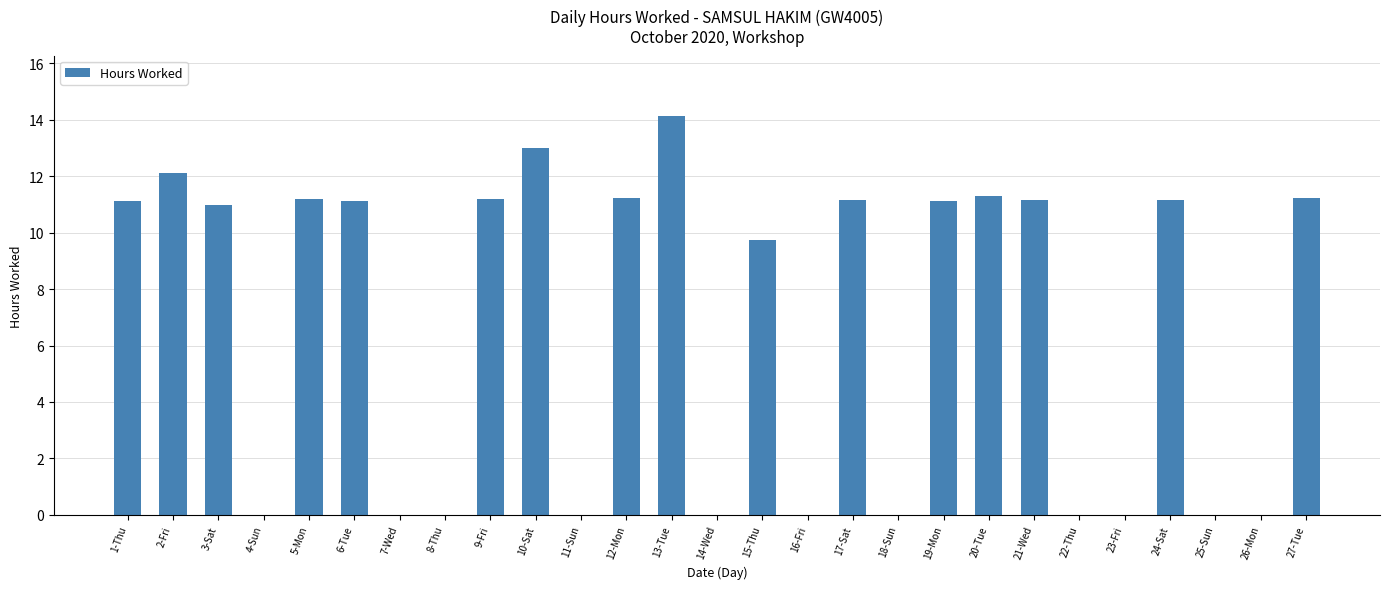

Are the bars horizontal?

No